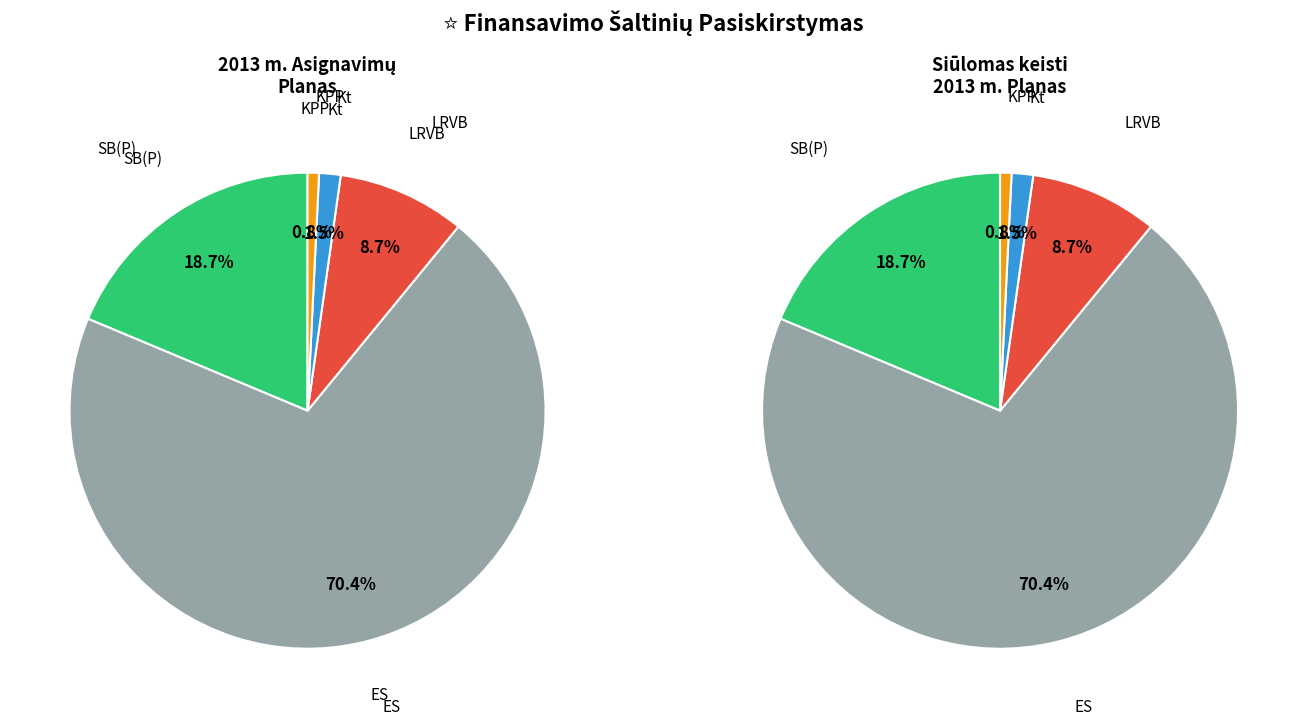

To the nearest percent, what is the combined percentage of SB(P) and KPP?

19%